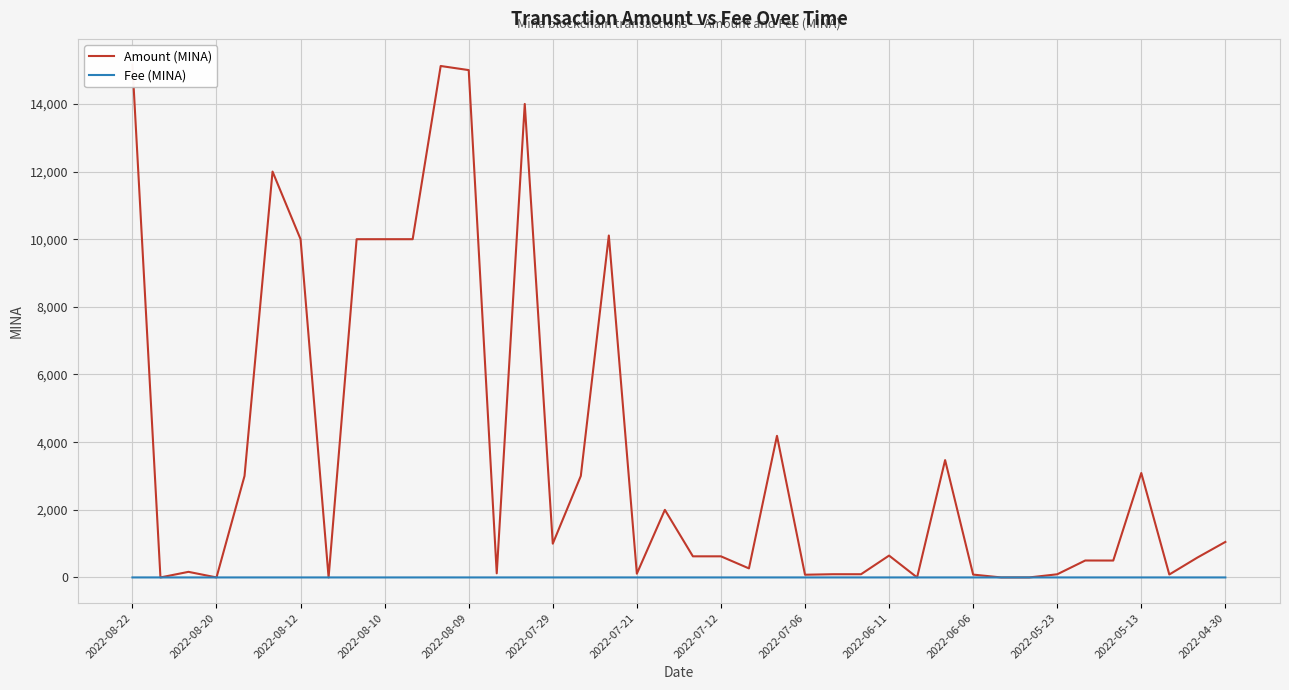

How many interior local peaks does the Fee (MINA) series have?

12